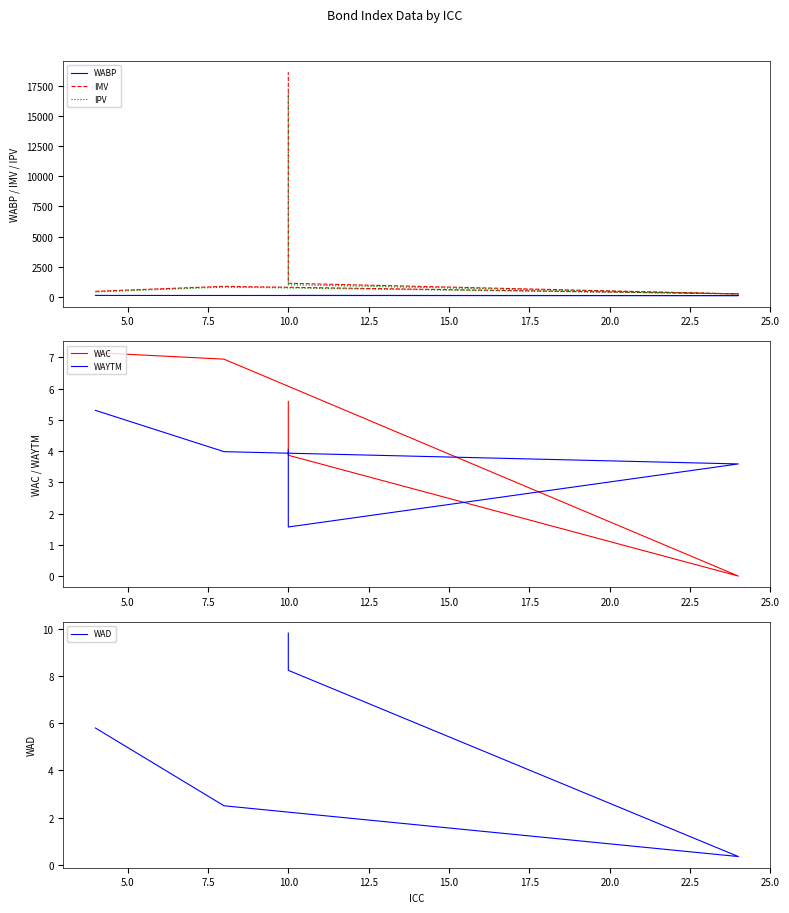

Rank the series at 10.0 from lowest to highest value.

WAYTM, WAC, WAD, WABP, IPV, IMV